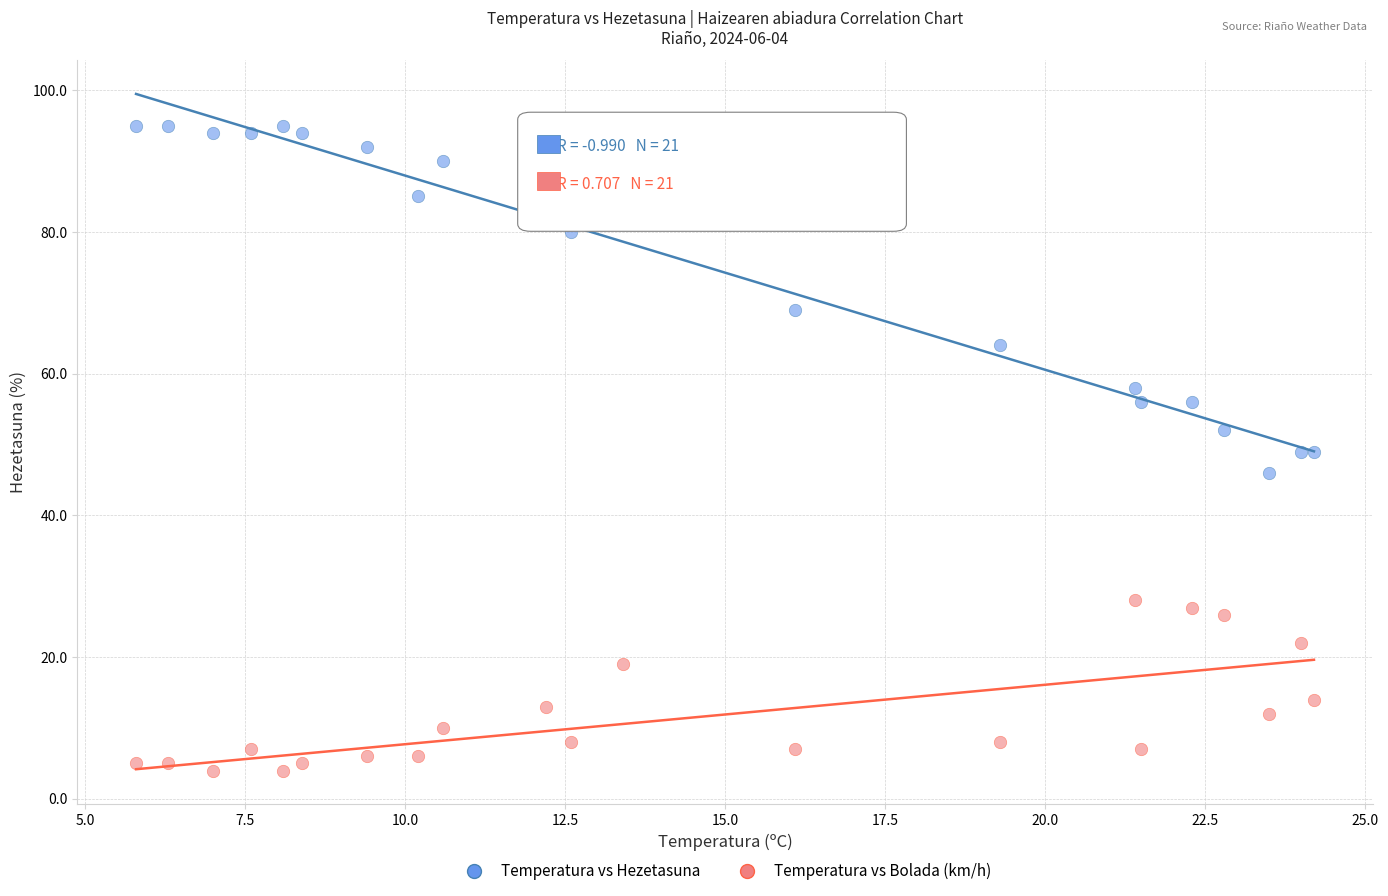

Which series contains the lowest Y value?

Temperatura vs Bolada (km/h)